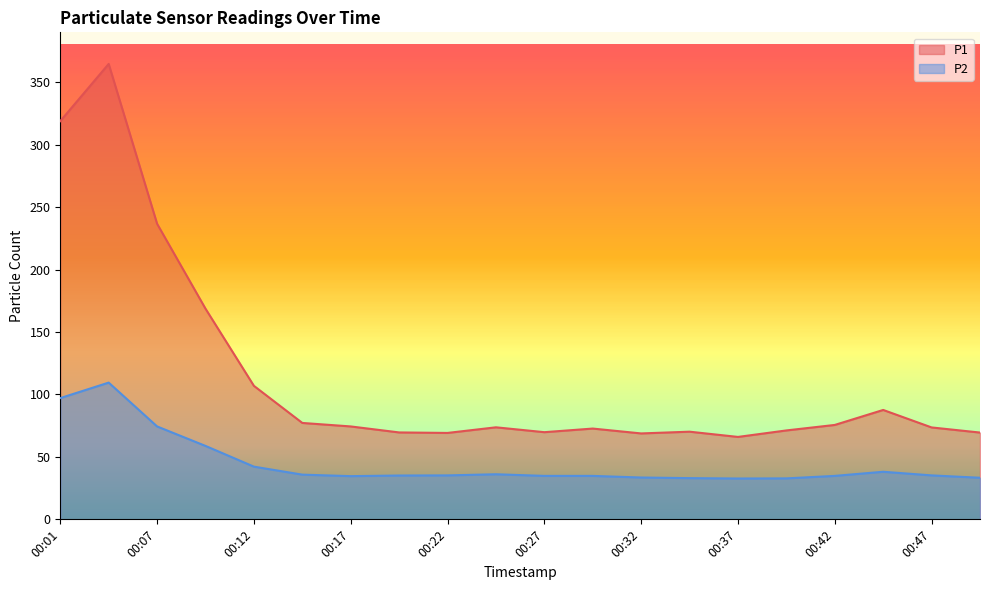

Reading right to left, transcribe all the data shown in this chart.

P1: 00:50=69.5	00:47=73.6	00:45=87.6	00:42=75.6	00:40=71.2	00:37=66.0	00:34=70.2	00:32=68.8	00:29=72.7	00:27=69.8	00:24=73.7	00:22=69.2	00:19=69.6	00:17=74.4	00:14=77.2	00:12=106.9	00:09=168.7	00:07=236.7	00:04=364.7	00:01=318.9
P2: 00:50=33.3	00:47=35.2	00:45=38.1	00:42=34.8	00:40=32.8	00:37=32.7	00:34=33.0	00:32=33.5	00:29=34.8	00:27=34.8	00:24=36.1	00:22=35.2	00:19=35.1	00:17=34.6	00:14=35.8	00:12=42.2	00:09=58.8	00:07=74.4	00:04=109.5	00:01=97.1